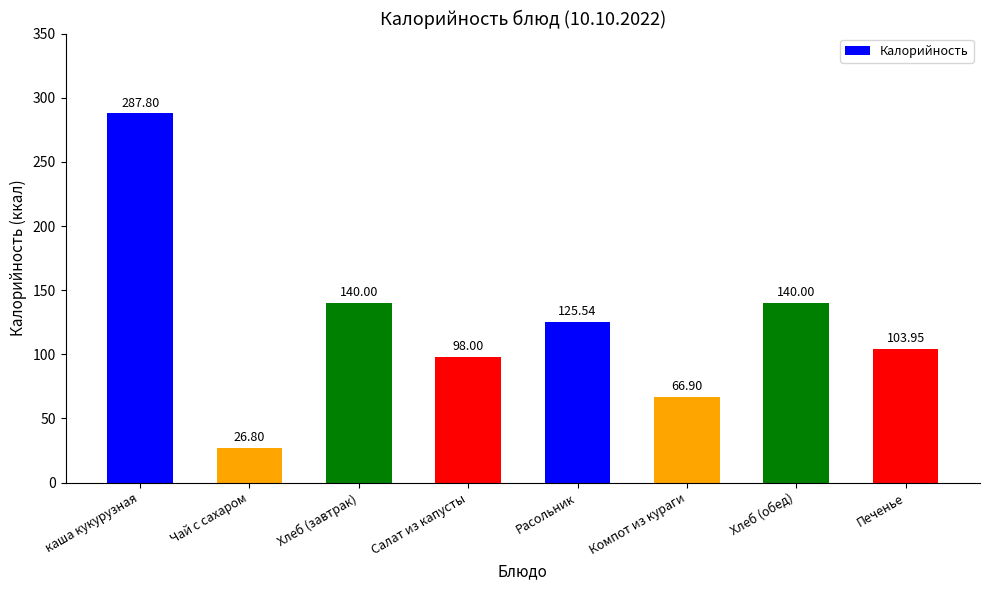

What is the maximum value shown in the chart?

287.8